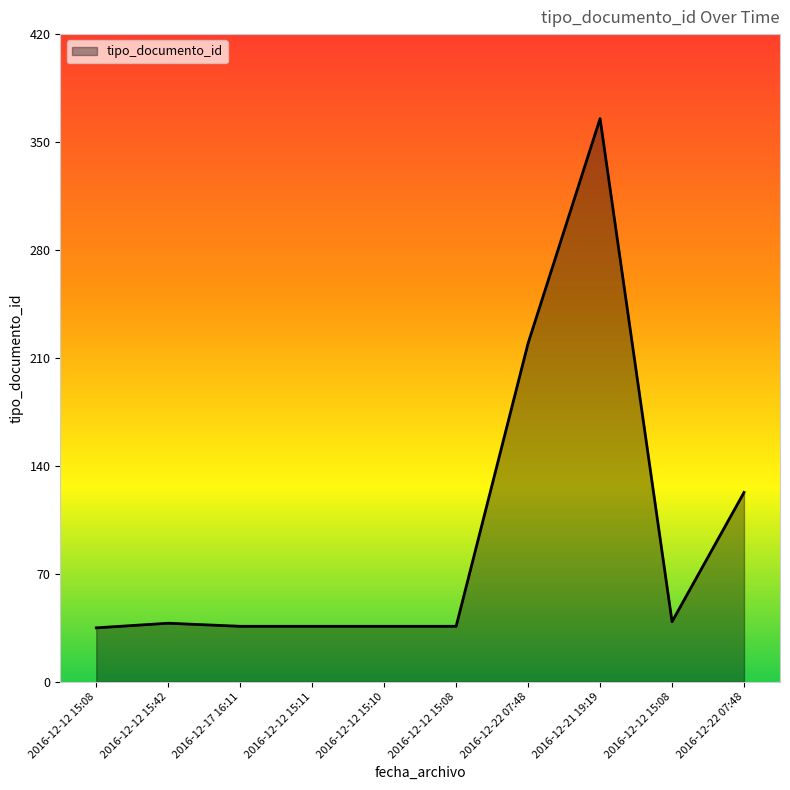

What is the average value?

96